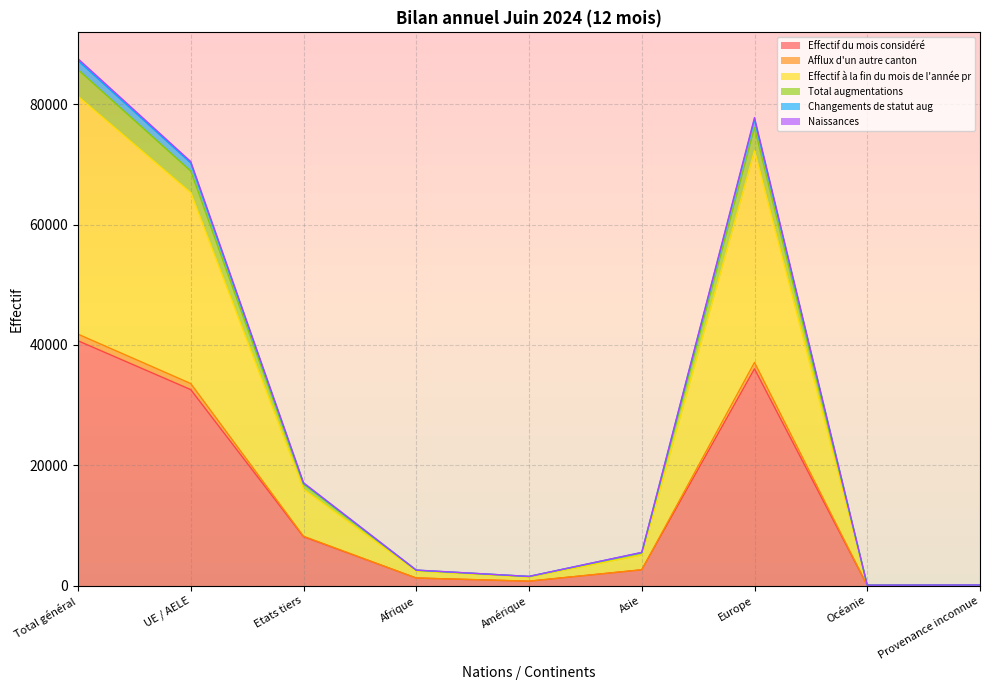

True or false: Effectif du mois considéré and Total augmentations intersect in this chart.

False